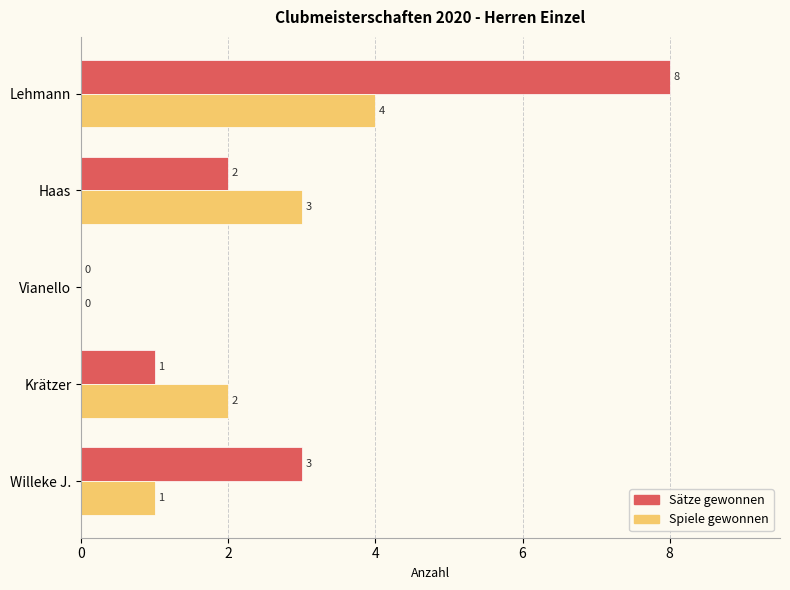

What is the maximum value for Sätze gewonnen?

8